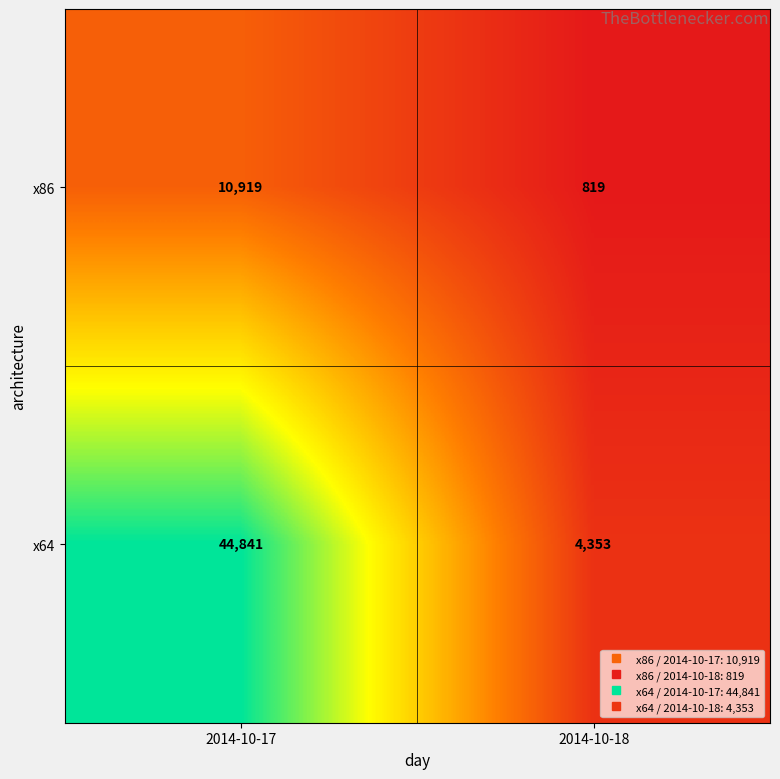

What value does the x64 series have at 2014-10-18?

4353